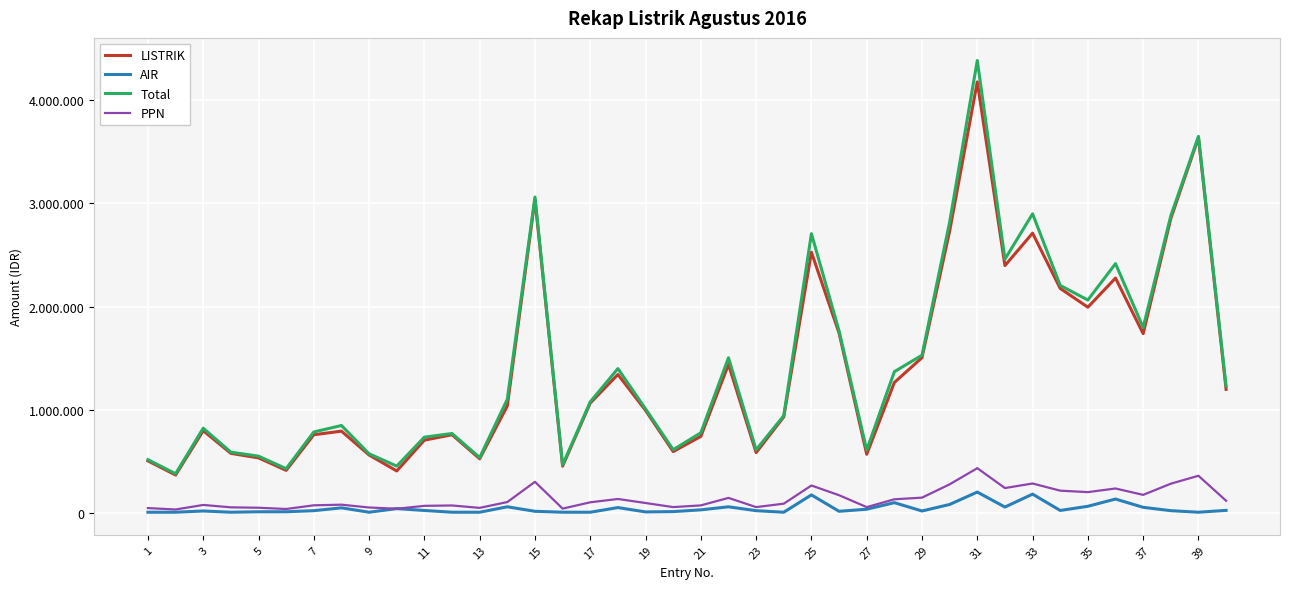

Does the chart have visible grid lines?

Yes